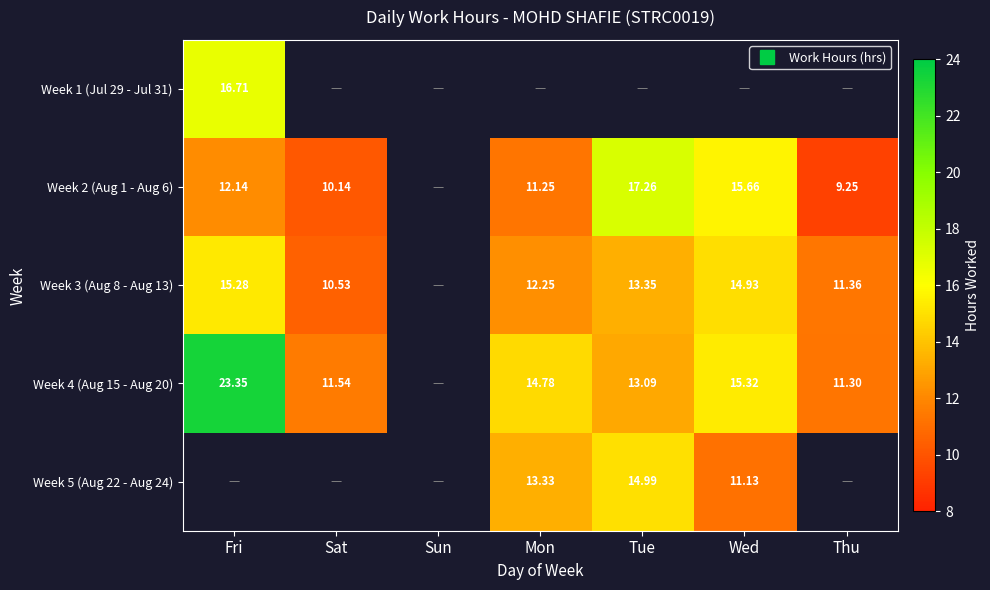

Read the Week 3 (Aug 8 - Aug 13) value at Fri.

15.3